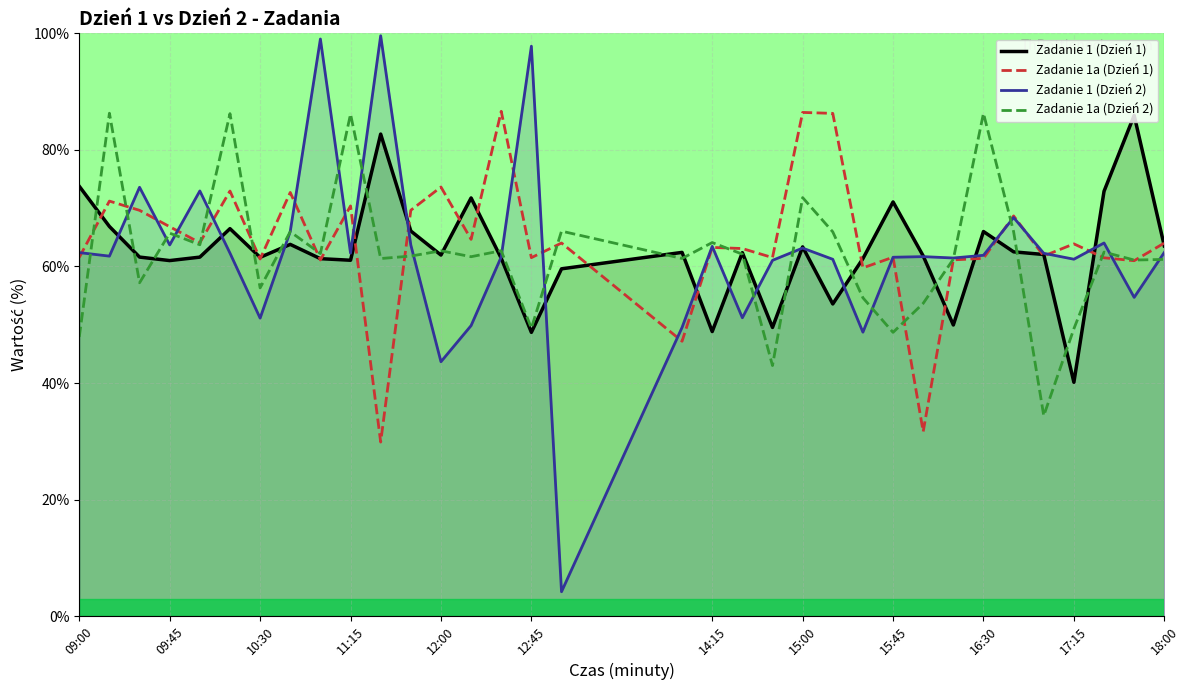

The value of Zadanie 1a (Dzień 2) at 18:00 is 83.5. True or false?

False